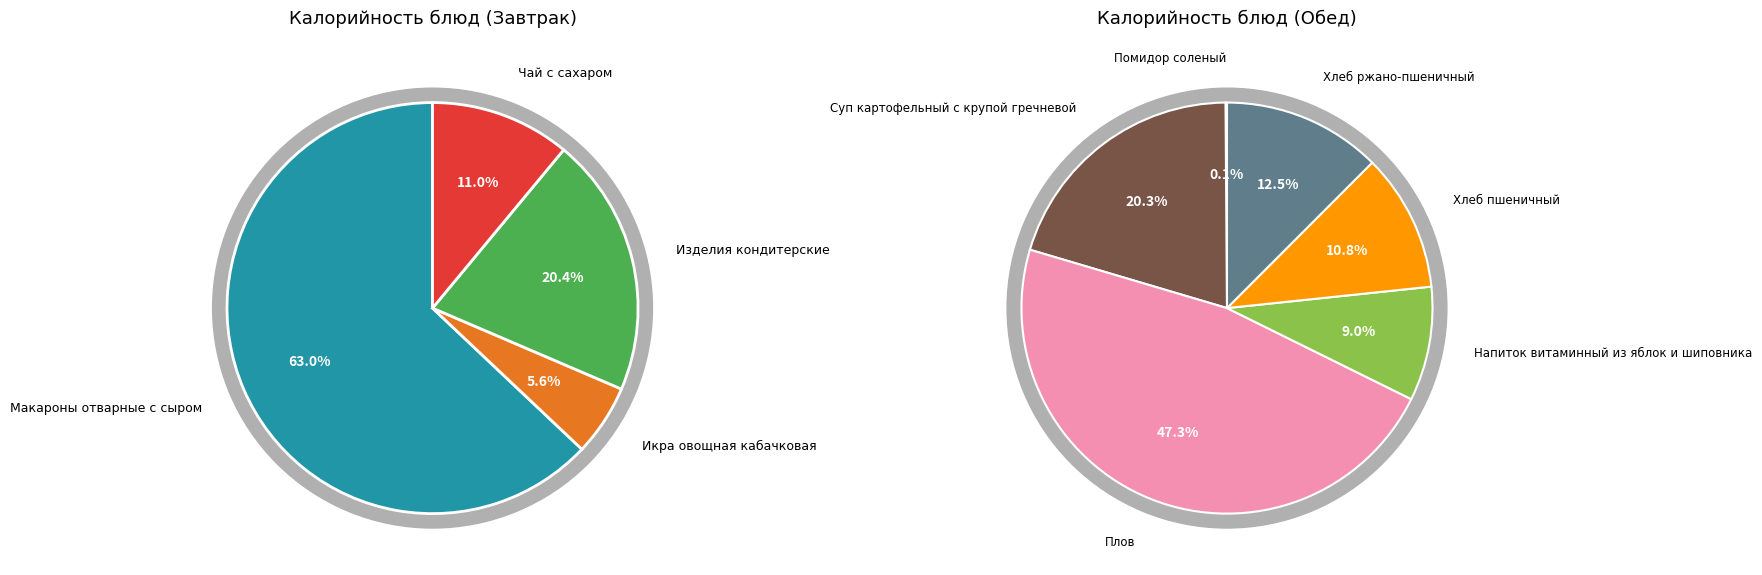

Does Напиток витаминный из яблок и шиповника represent more than half of the total?

No